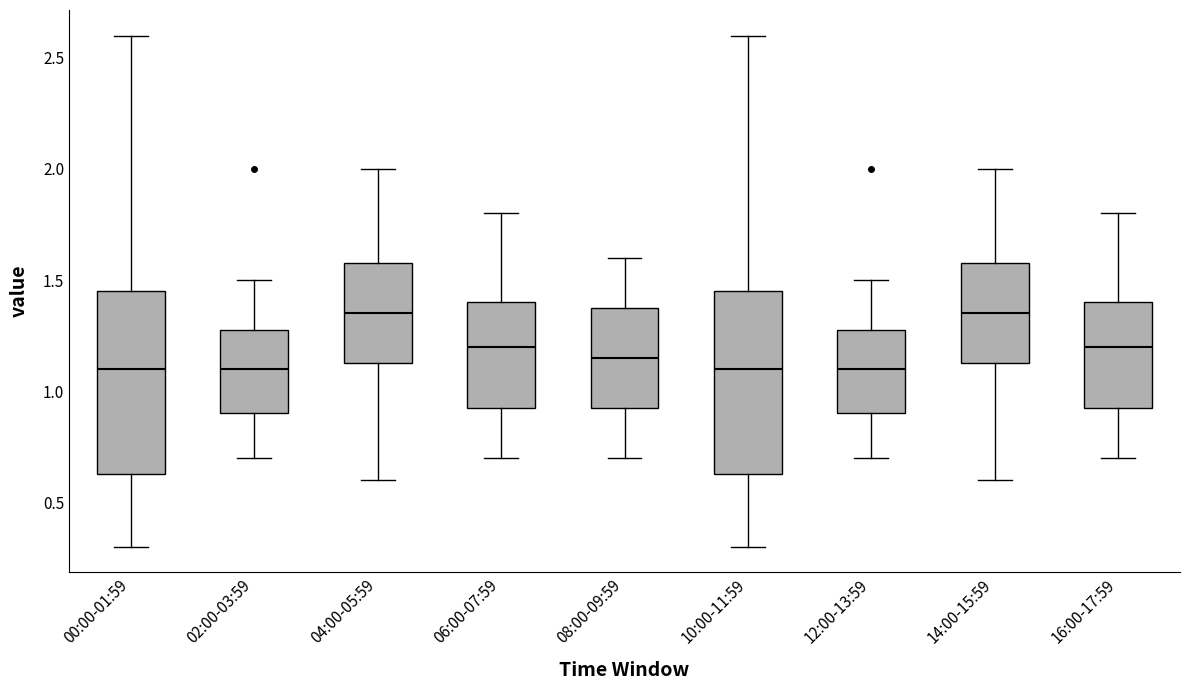

Reading left to right, transcribe this box plot: for each box, give where its median line is, the range the box spans, and where its two whiskers end, as read against the y-axis. The values are not printed on the chart, so give them approximately, as read against the axis.

00:00-01:59: median 1.10, box 0.65 to 1.45, whiskers 0.30 to 2.60
02:00-03:59: median 1.10, box 0.90 to 1.30, whiskers 0.70 to 1.50
04:00-05:59: median 1.35, box 1.15 to 1.60, whiskers 0.60 to 2.00
06:00-07:59: median 1.20, box 0.95 to 1.40, whiskers 0.70 to 1.80
08:00-09:59: median 1.15, box 0.95 to 1.40, whiskers 0.70 to 1.60
10:00-11:59: median 1.10, box 0.65 to 1.45, whiskers 0.30 to 2.60
12:00-13:59: median 1.10, box 0.90 to 1.30, whiskers 0.70 to 1.50
14:00-15:59: median 1.35, box 1.15 to 1.60, whiskers 0.60 to 2.00
16:00-17:59: median 1.20, box 0.95 to 1.40, whiskers 0.70 to 1.80